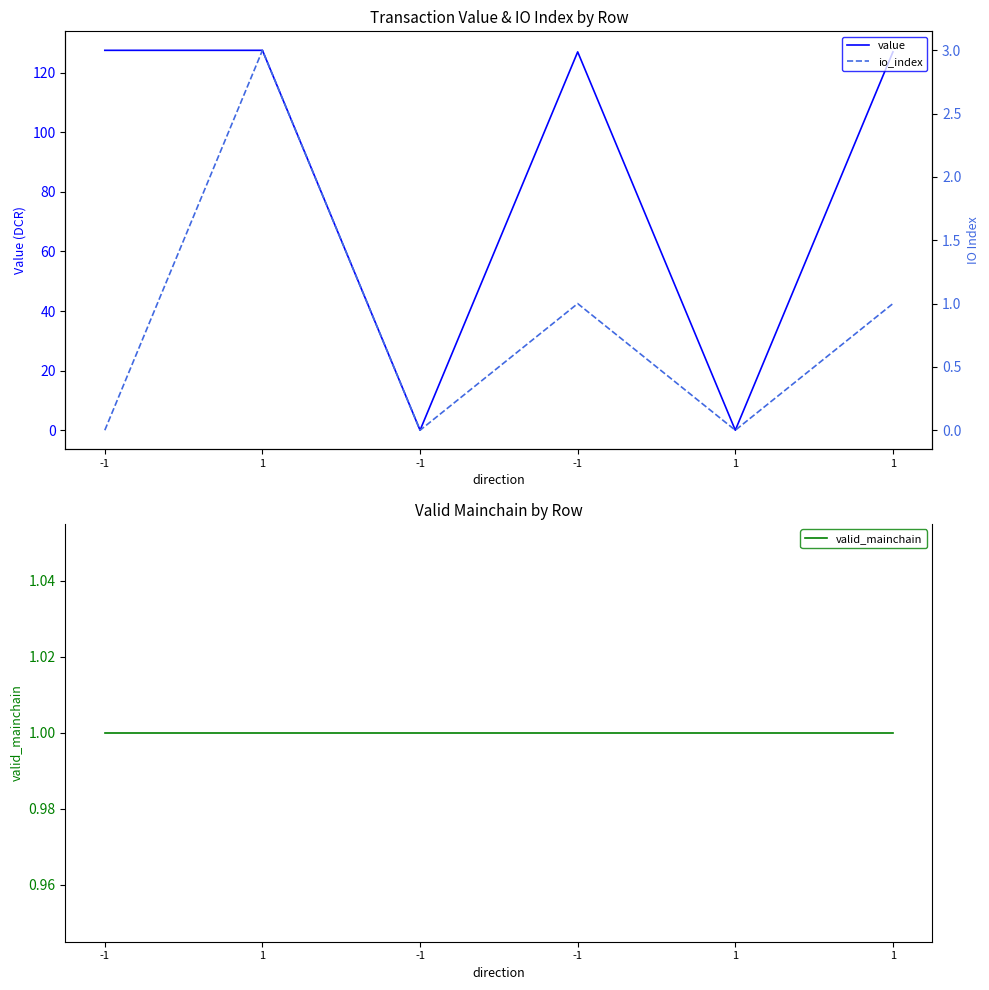

What is the sum of the valid_mainchain values at 1 and -1?

2.0